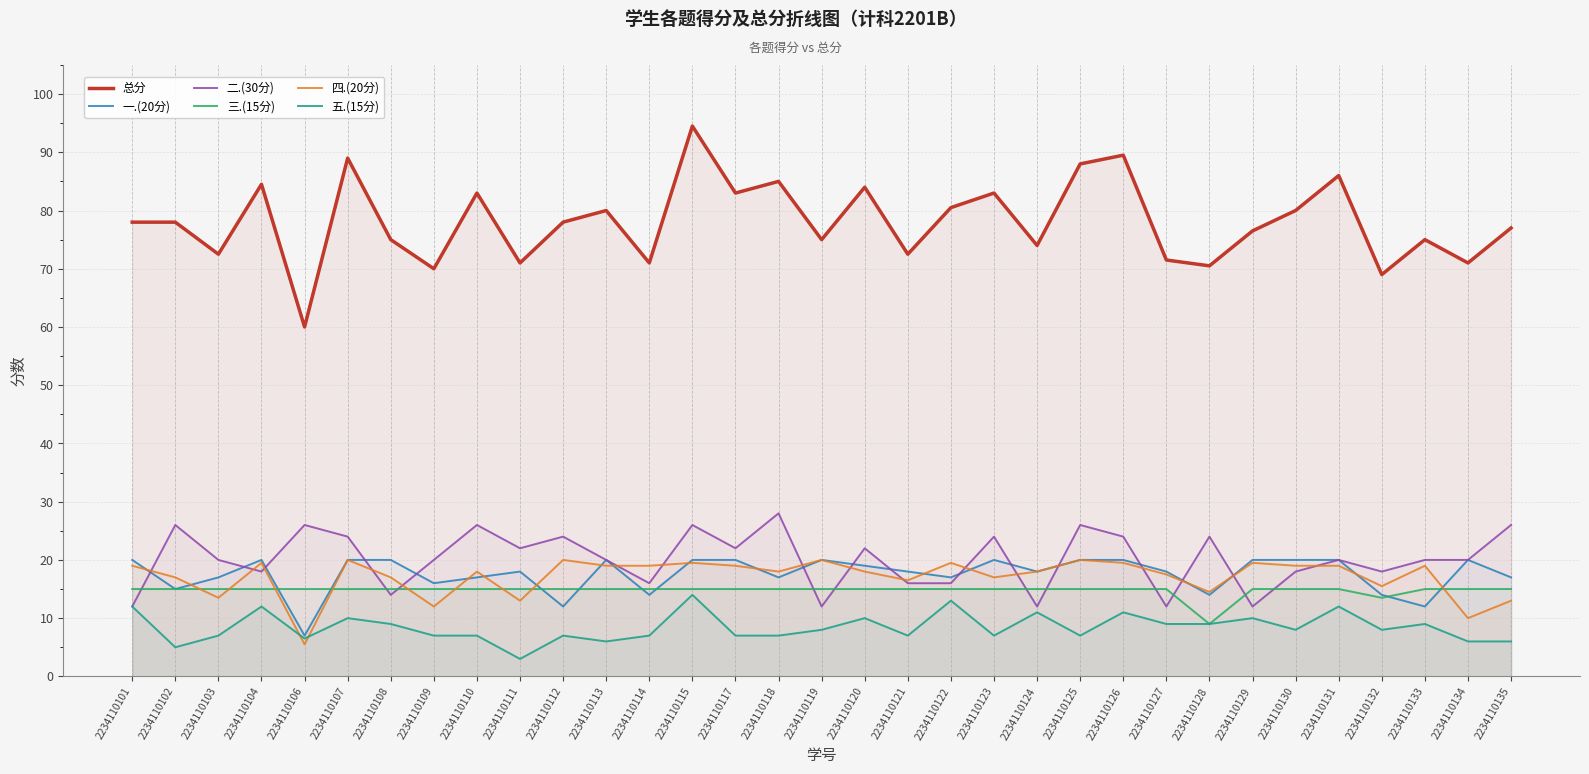

Reading left to right, what are all the values shown in this chart?

总分: 2234110101=78.0	2234110102=78.0	2234110103=72.5	2234110104=84.5	2234110106=60.0	2234110107=89.0	2234110108=75.0	2234110109=70.0	2234110110=83.0	2234110111=71.0	2234110112=78.0	2234110113=80.0	2234110114=71.0	2234110115=94.5	2234110117=83.0	2234110118=85.0	2234110119=75.0	2234110120=84.0	2234110121=72.5	2234110122=80.5	2234110123=83.0	2234110124=74.0	2234110125=88.0	2234110126=89.5	2234110127=71.5	2234110128=70.5	2234110129=76.5	2234110130=80.0	2234110131=86.0	2234110132=69.0	2234110133=75.0	2234110134=71.0	2234110135=77.0
一.(20分): 2234110101=20.0	2234110102=15.0	2234110103=17.0	2234110104=20.0	2234110106=7.0	2234110107=20.0	2234110108=20.0	2234110109=16.0	2234110110=17.0	2234110111=18.0	2234110112=12.0	2234110113=20.0	2234110114=14.0	2234110115=20.0	2234110117=20.0	2234110118=17.0	2234110119=20.0	2234110120=19.0	2234110121=18.0	2234110122=17.0	2234110123=20.0	2234110124=18.0	2234110125=20.0	2234110126=20.0	2234110127=18.0	2234110128=14.0	2234110129=20.0	2234110130=20.0	2234110131=20.0	2234110132=14.0	2234110133=12.0	2234110134=20.0	2234110135=17.0
二.(30分): 2234110101=12.0	2234110102=26.0	2234110103=20.0	2234110104=18.0	2234110106=26.0	2234110107=24.0	2234110108=14.0	2234110109=20.0	2234110110=26.0	2234110111=22.0	2234110112=24.0	2234110113=20.0	2234110114=16.0	2234110115=26.0	2234110117=22.0	2234110118=28.0	2234110119=12.0	2234110120=22.0	2234110121=16.0	2234110122=16.0	2234110123=24.0	2234110124=12.0	2234110125=26.0	2234110126=24.0	2234110127=12.0	2234110128=24.0	2234110129=12.0	2234110130=18.0	2234110131=20.0	2234110132=18.0	2234110133=20.0	2234110134=20.0	2234110135=26.0
三.(15分): 2234110101=15.0	2234110102=15.0	2234110103=15.0	2234110104=15.0	2234110106=15.0	2234110107=15.0	2234110108=15.0	2234110109=15.0	2234110110=15.0	2234110111=15.0	2234110112=15.0	2234110113=15.0	2234110114=15.0	2234110115=15.0	2234110117=15.0	2234110118=15.0	2234110119=15.0	2234110120=15.0	2234110121=15.0	2234110122=15.0	2234110123=15.0	2234110124=15.0	2234110125=15.0	2234110126=15.0	2234110127=15.0	2234110128=9.0	2234110129=15.0	2234110130=15.0	2234110131=15.0	2234110132=13.5	2234110133=15.0	2234110134=15.0	2234110135=15.0
四.(20分): 2234110101=19.0	2234110102=17.0	2234110103=13.5	2234110104=19.5	2234110106=5.5	2234110107=20.0	2234110108=17.0	2234110109=12.0	2234110110=18.0	2234110111=13.0	2234110112=20.0	2234110113=19.0	2234110114=19.0	2234110115=19.5	2234110117=19.0	2234110118=18.0	2234110119=20.0	2234110120=18.0	2234110121=16.5	2234110122=19.5	2234110123=17.0	2234110124=18.0	2234110125=20.0	2234110126=19.5	2234110127=17.5	2234110128=14.5	2234110129=19.5	2234110130=19.0	2234110131=19.0	2234110132=15.5	2234110133=19.0	2234110134=10.0	2234110135=13.0
五.(15分): 2234110101=12.0	2234110102=5.0	2234110103=7.0	2234110104=12.0	2234110106=6.5	2234110107=10.0	2234110108=9.0	2234110109=7.0	2234110110=7.0	2234110111=3.0	2234110112=7.0	2234110113=6.0	2234110114=7.0	2234110115=14.0	2234110117=7.0	2234110118=7.0	2234110119=8.0	2234110120=10.0	2234110121=7.0	2234110122=13.0	2234110123=7.0	2234110124=11.0	2234110125=7.0	2234110126=11.0	2234110127=9.0	2234110128=9.0	2234110129=10.0	2234110130=8.0	2234110131=12.0	2234110132=8.0	2234110133=9.0	2234110134=6.0	2234110135=6.0